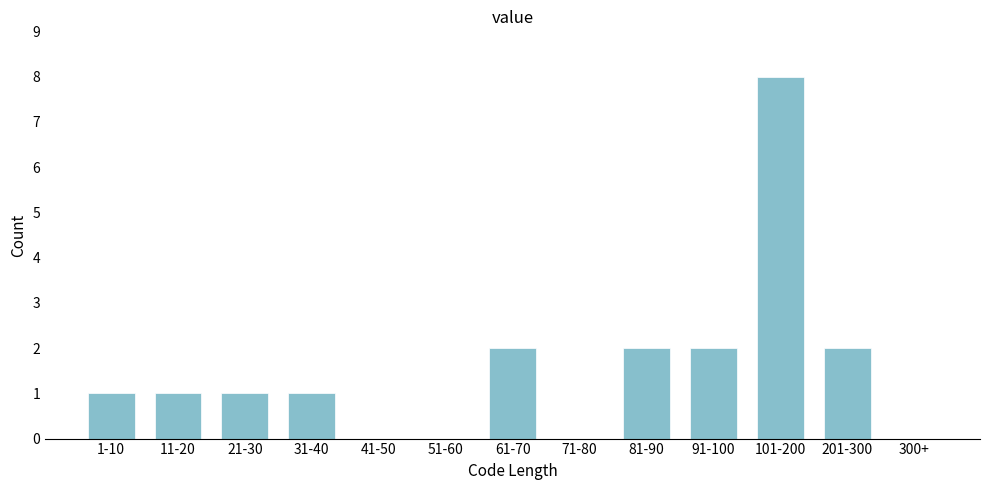

Reading right to left, extract all data points from this chart.

300+=0	201-300=2	101-200=8	91-100=2	81-90=2	71-80=0	61-70=2	51-60=0	41-50=0	31-40=1	21-30=1	11-20=1	1-10=1